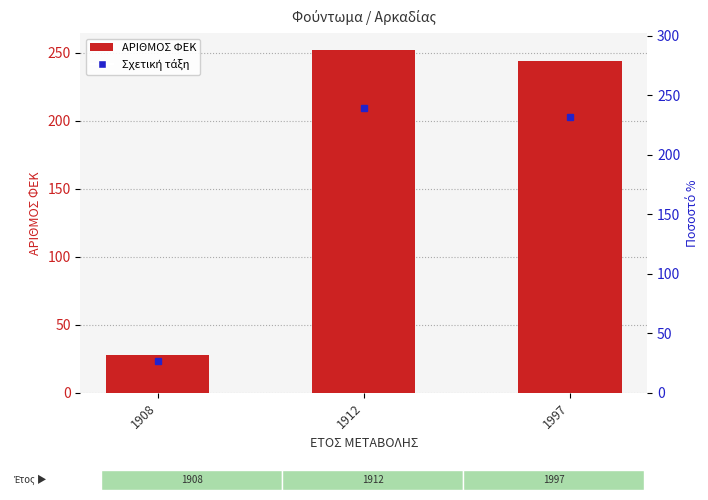

Where is the data nearest to the value 140?

1997